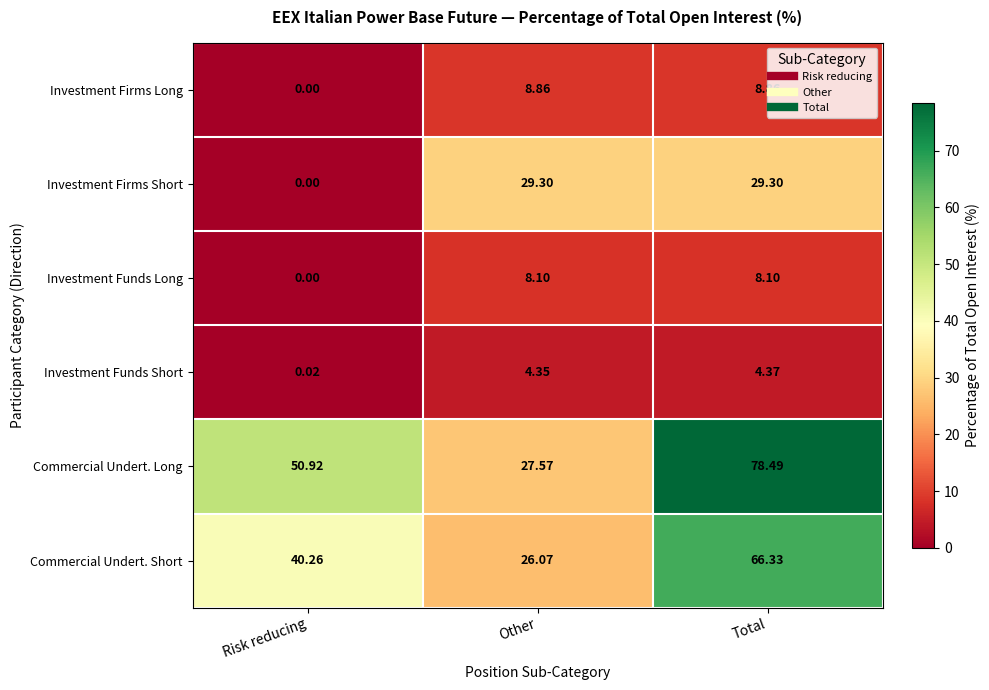

Which series has the largest total across all categories?

Commercial Undert. Long